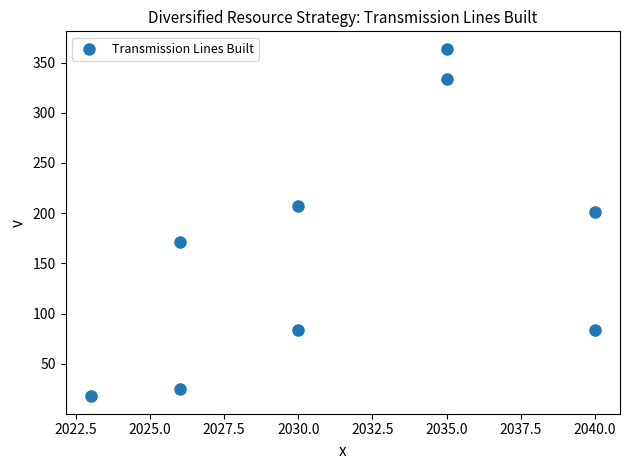

What is the average X value?

2031.7